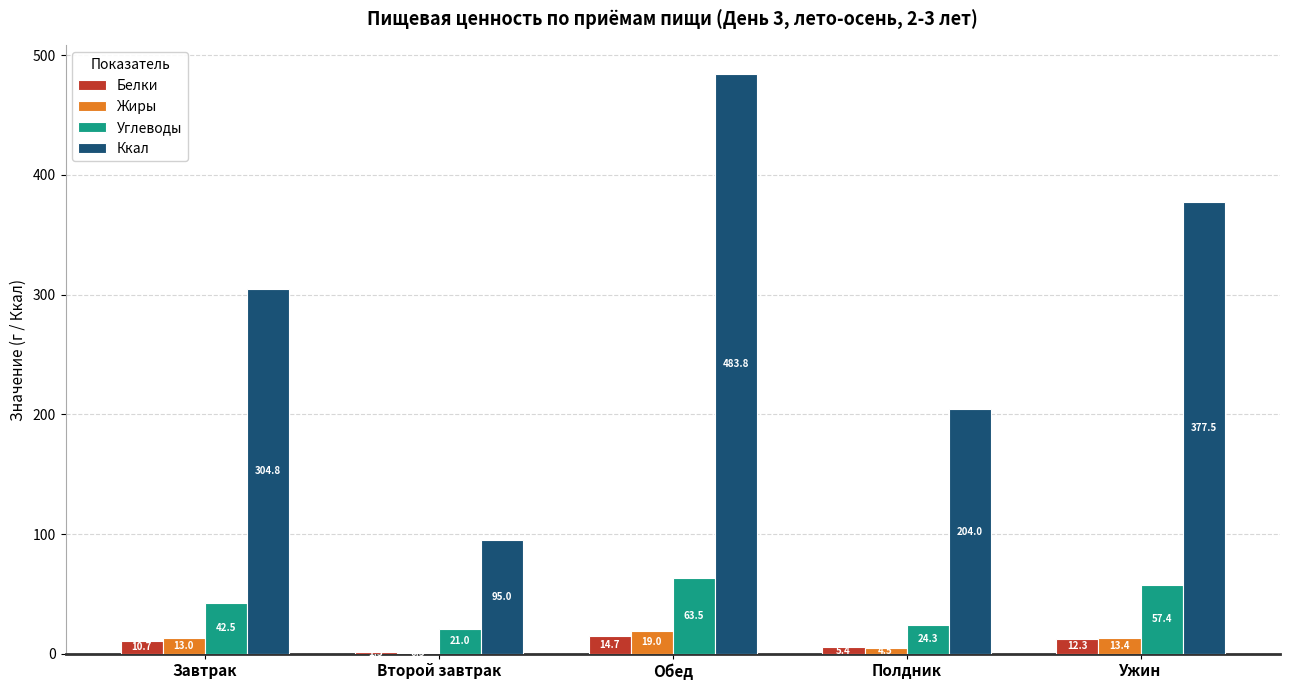

The value of Жиры at Полдник is 4.5. True or false?

True